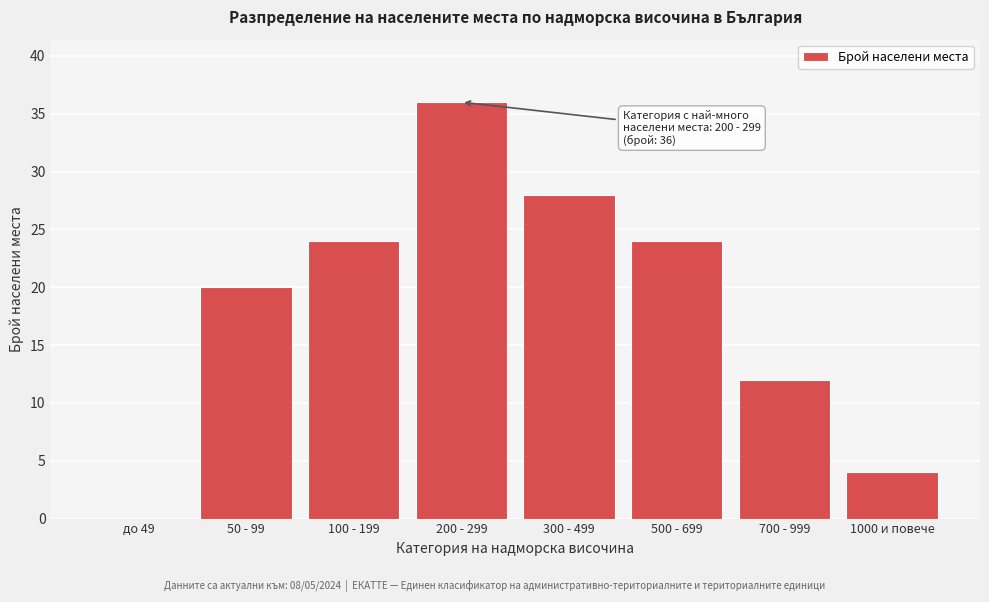

Reading left to right, what are all the values shown in this chart?

до 49=0	50 - 99=20	100 - 199=24	200 - 299=36	300 - 499=28	500 - 699=24	700 - 999=12	1000 и повече=4